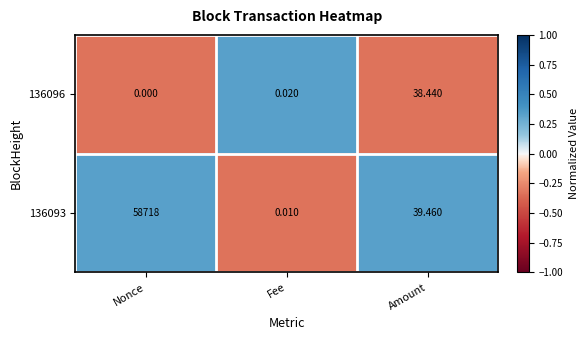

Which category has the lowest value across all series?

Nonce